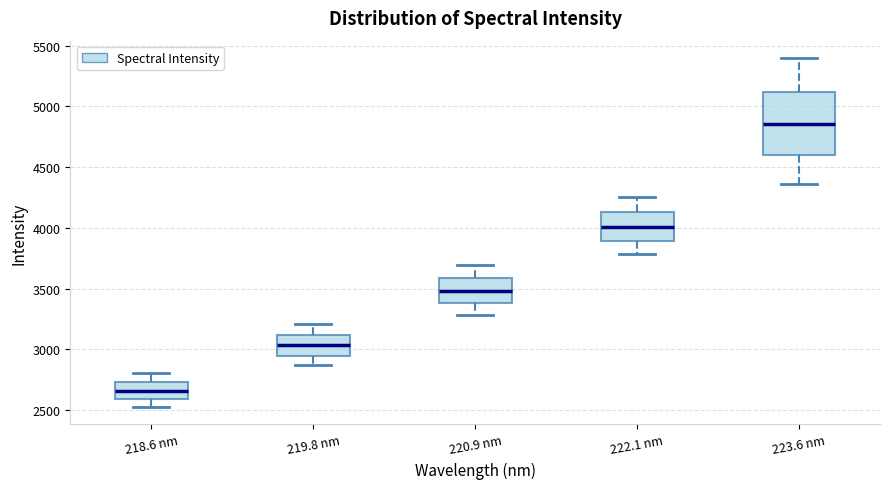

Reading left to right, read every box against the y-axis: the position of its median line, the range the box covers, and the ends of its whiskers. The values are not printed on the chart, so give them approximately, as read against the axis.

218.6 nm: median 2650, box 2600 to 2750, whiskers 2500 to 2800
219.8 nm: median 3050, box 2950 to 3100, whiskers 2850 to 3200
220.9 nm: median 3500, box 3400 to 3600, whiskers 3300 to 3700
222.1 nm: median 4000, box 3900 to 4150, whiskers 3800 to 4250
223.6 nm: median 4850, box 4600 to 5100, whiskers 4350 to 5400